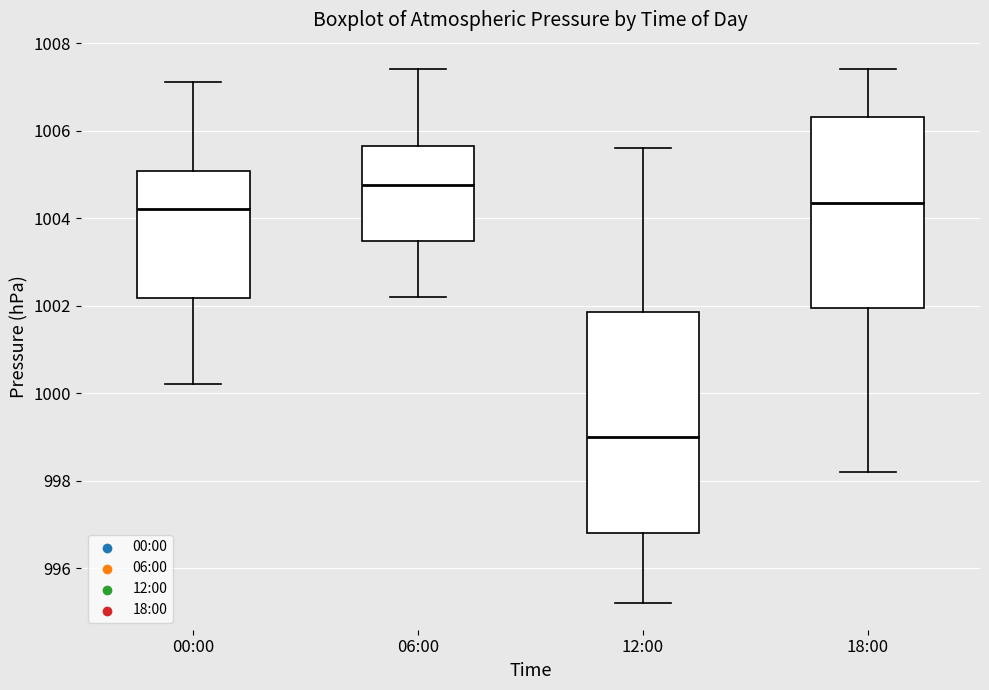

Which box is the tallest, from its lower edge to its upper edge?

12:00